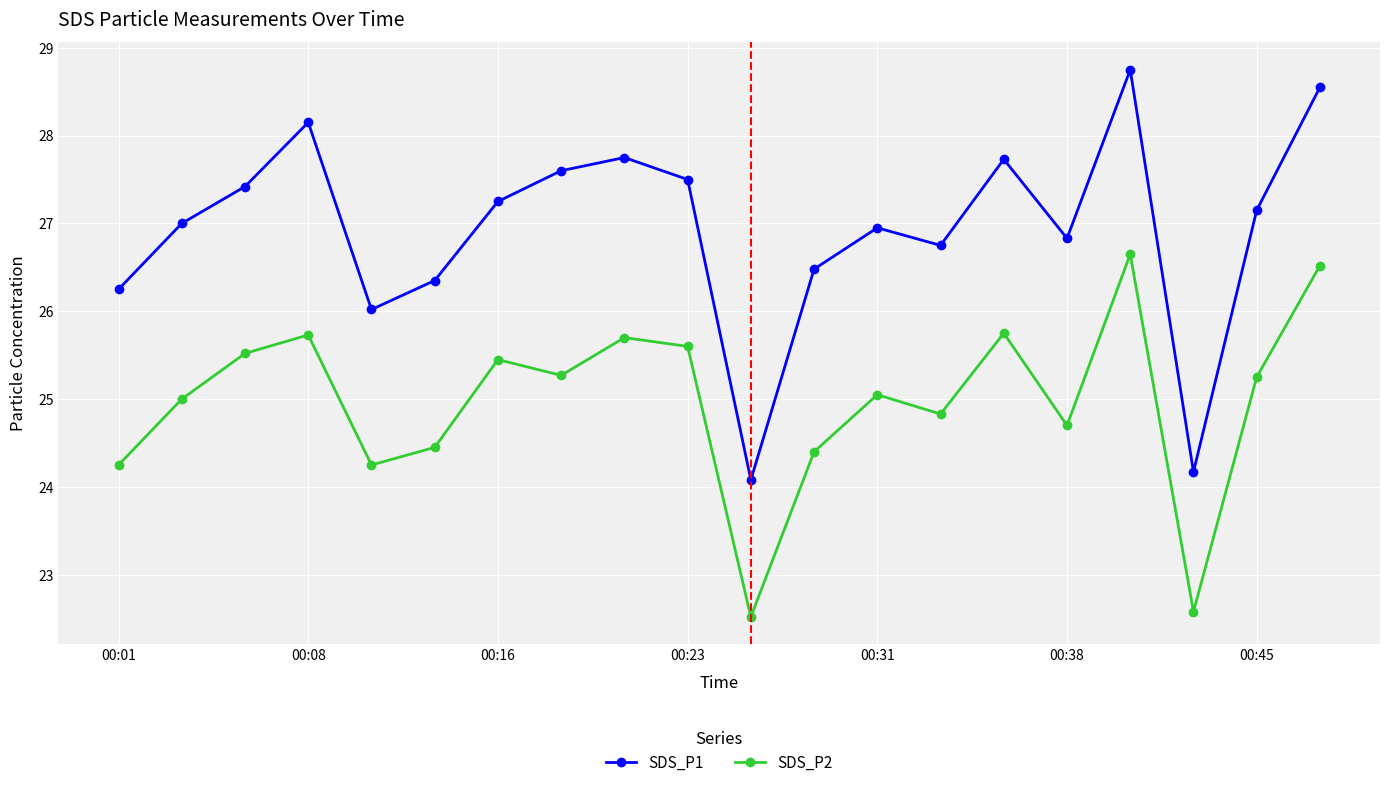

Rank the series by their average value, from highest to lowest.

SDS_P1, SDS_P2